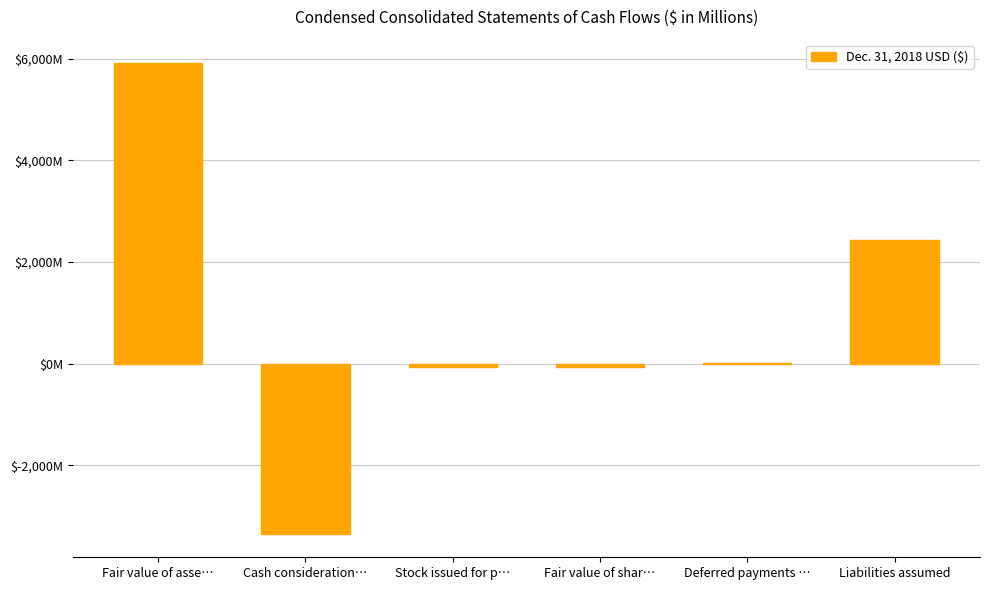

How many values are below 16?

3